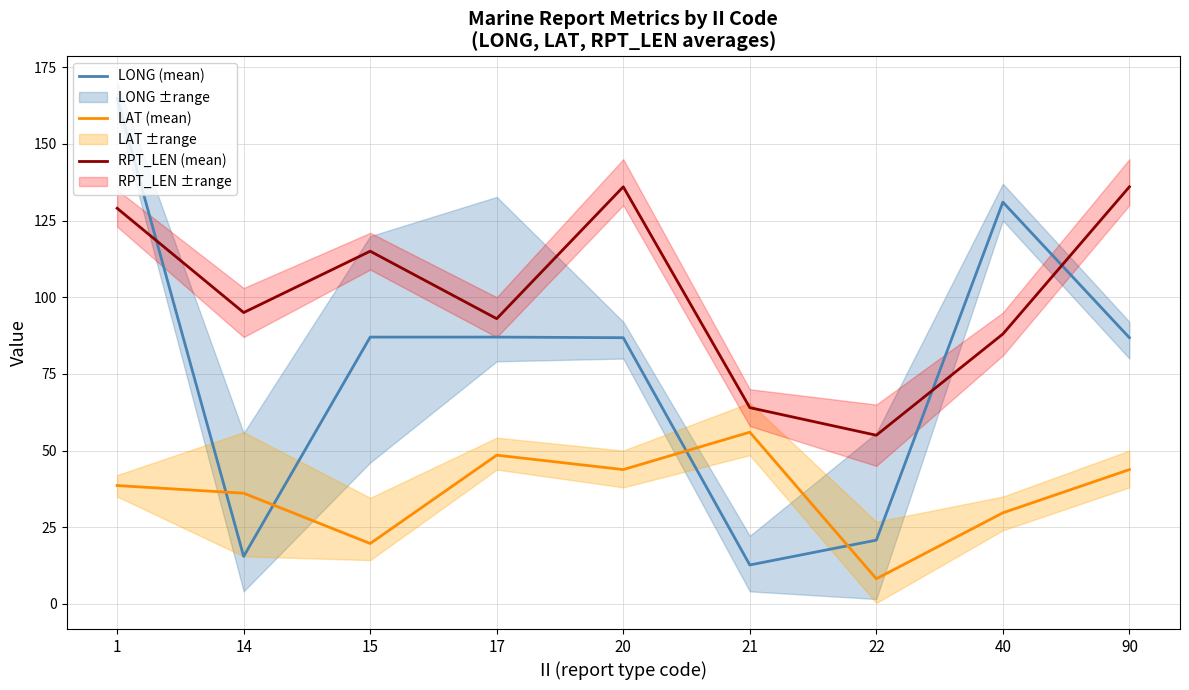

How many interior local valleys does the RPT_LEN (mean) series have?

3